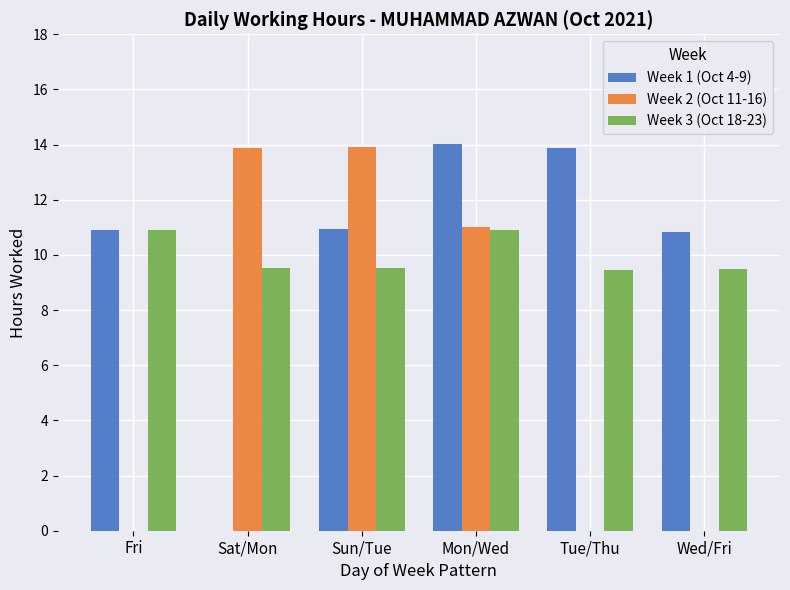

What is the sum of all Week 3 (Oct 18-23) values?

59.8